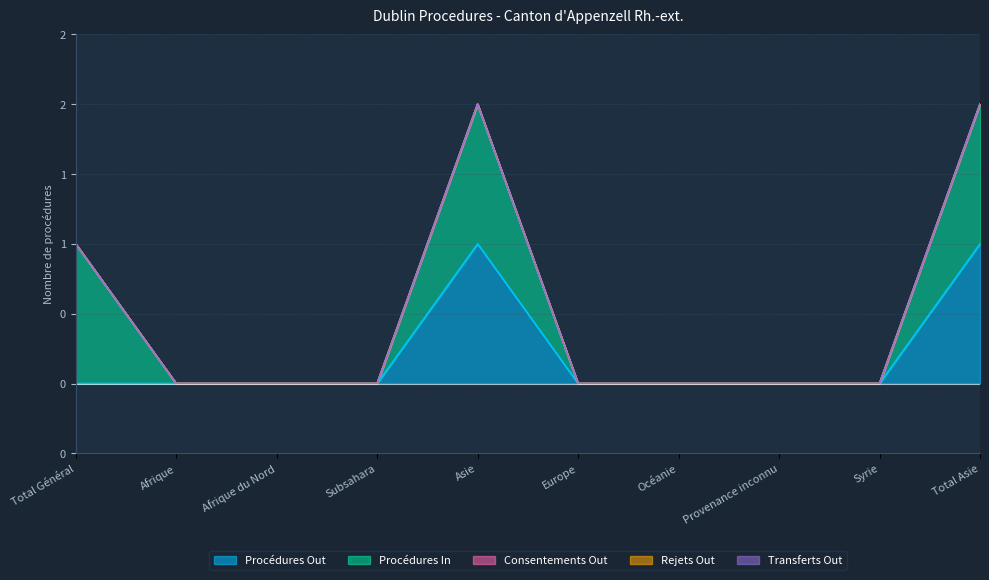

Reading left to right, what are all the values shown in this chart?

Procédures Out: Total Général=0	Afrique=0	Afrique du Nord=0	Subsahara=0	Asie=1	Europe=0	Océanie=0	Provenance inconnu=0	Syrie=0	Total Asie=1
Procédures In: Total Général=1	Afrique=0	Afrique du Nord=0	Subsahara=0	Asie=1	Europe=0	Océanie=0	Provenance inconnu=0	Syrie=0	Total Asie=1
Consentements Out: Total Général=0	Afrique=0	Afrique du Nord=0	Subsahara=0	Asie=0	Europe=0	Océanie=0	Provenance inconnu=0	Syrie=0	Total Asie=0
Rejets Out: Total Général=0	Afrique=0	Afrique du Nord=0	Subsahara=0	Asie=0	Europe=0	Océanie=0	Provenance inconnu=0	Syrie=0	Total Asie=0
Transferts Out: Total Général=0	Afrique=0	Afrique du Nord=0	Subsahara=0	Asie=0	Europe=0	Océanie=0	Provenance inconnu=0	Syrie=0	Total Asie=0